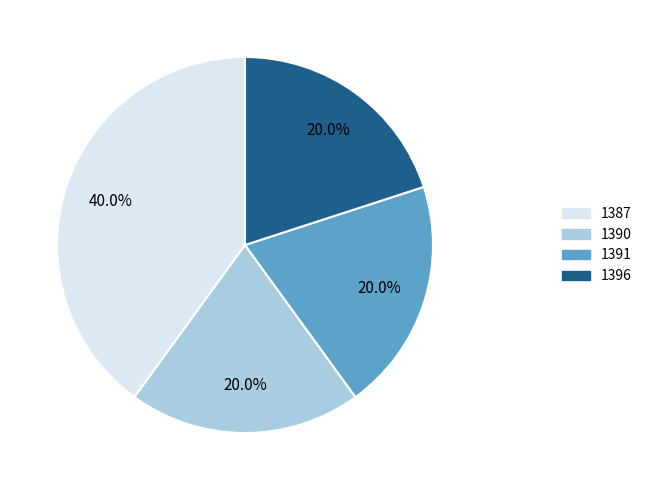

To the nearest percent, what percentage of the pie is 1391?

20%